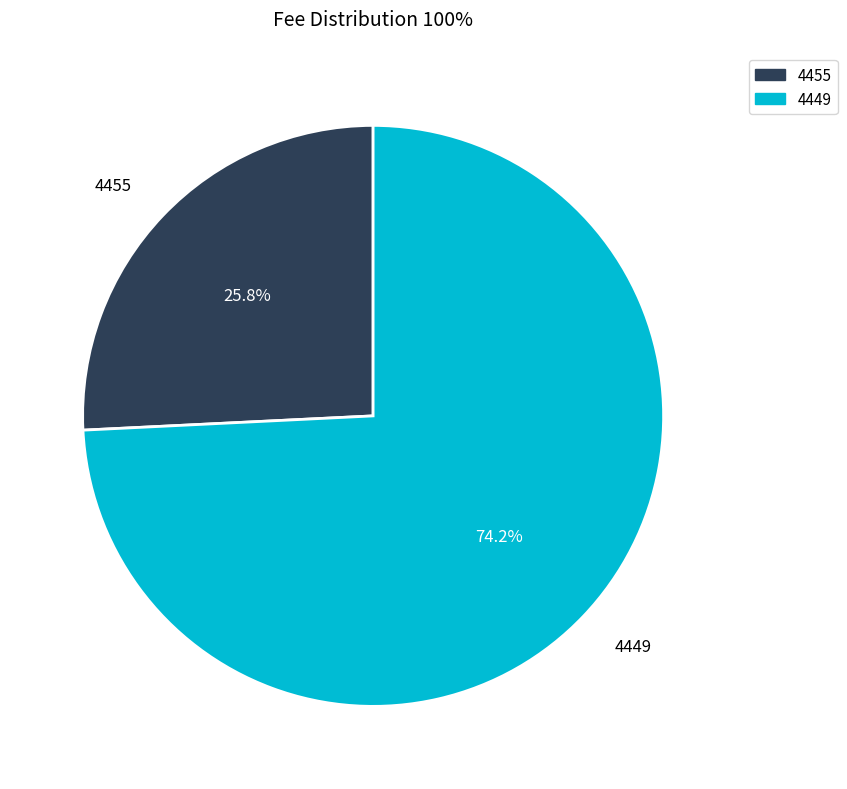

True or false: 4455 accounts for 11% of the total.

False